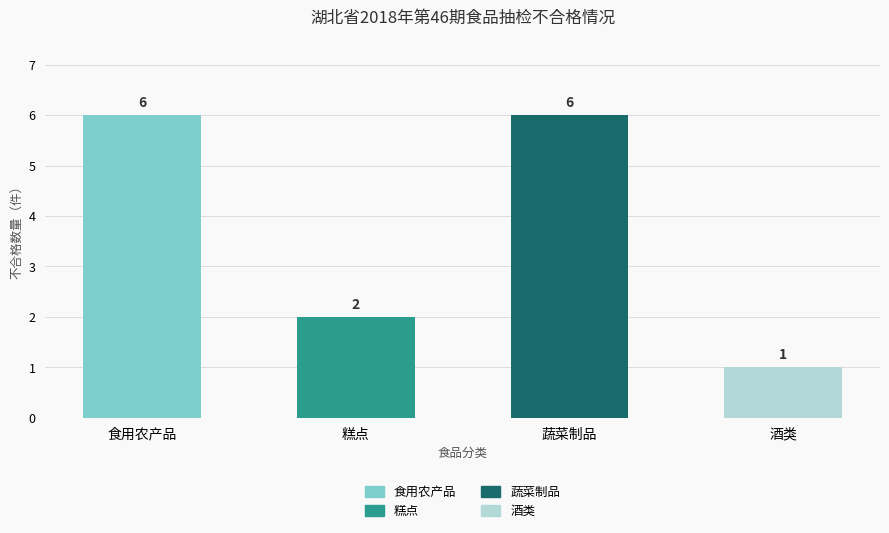

What is the value of the 1st bar from the left?

6